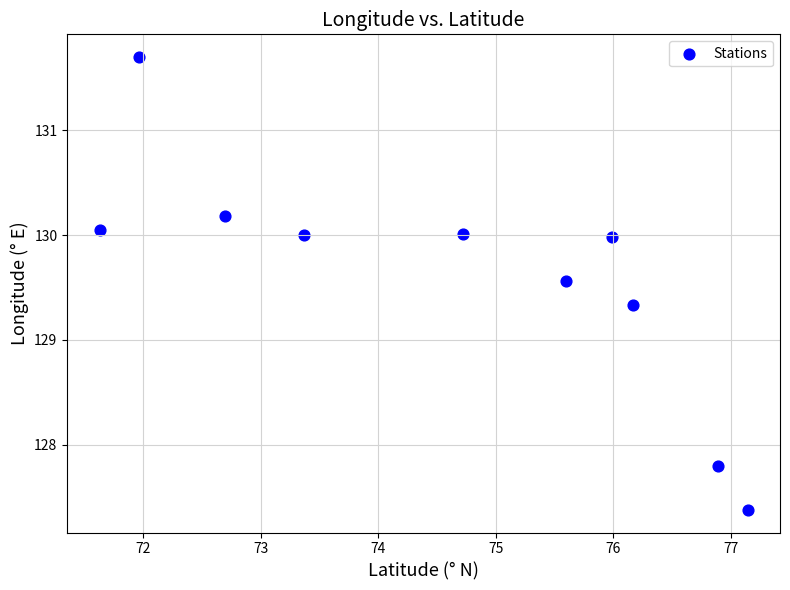

What Y value in the scatter plot is closest to 129?

129.3